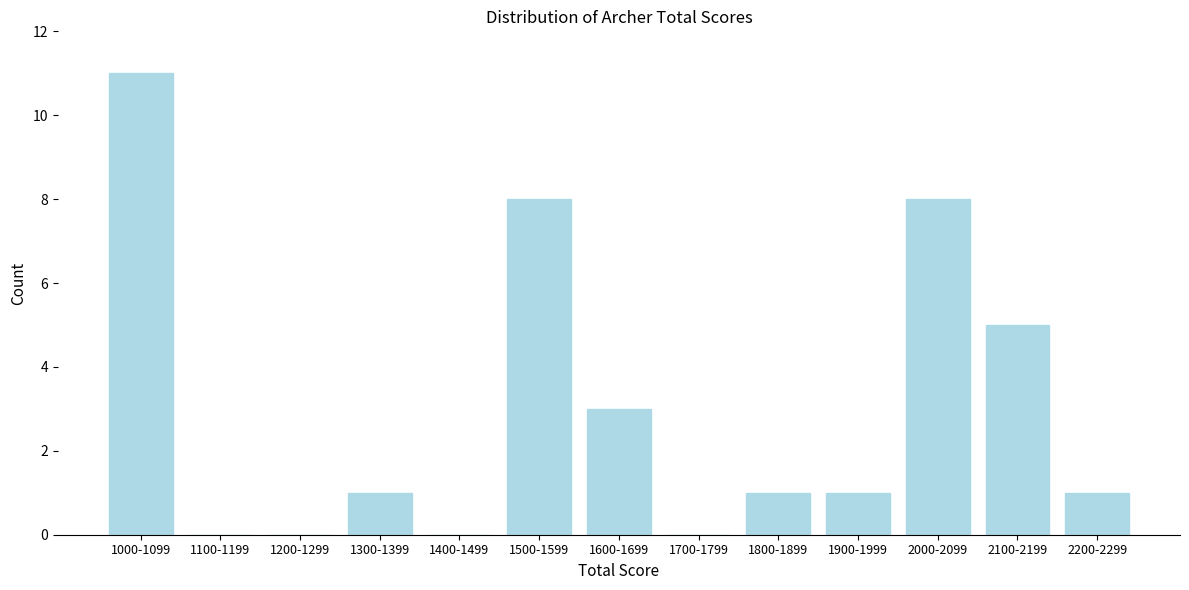

Reading left to right, list all the values displayed in this chart.

1000-1099=11	1100-1199=0	1200-1299=0	1300-1399=1	1400-1499=0	1500-1599=8	1600-1699=3	1700-1799=0	1800-1899=1	1900-1999=1	2000-2099=8	2100-2199=5	2200-2299=1